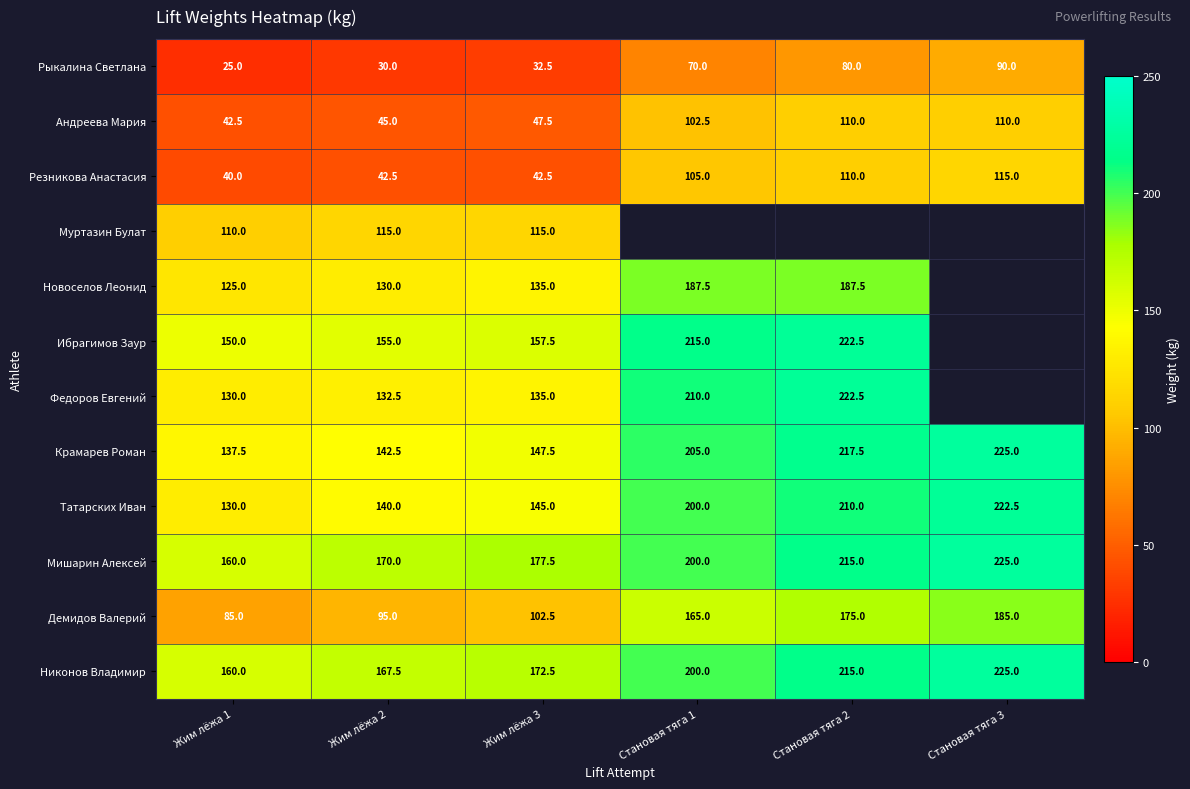

At which category is the sum across all series the highest?

Жим лёжа 3